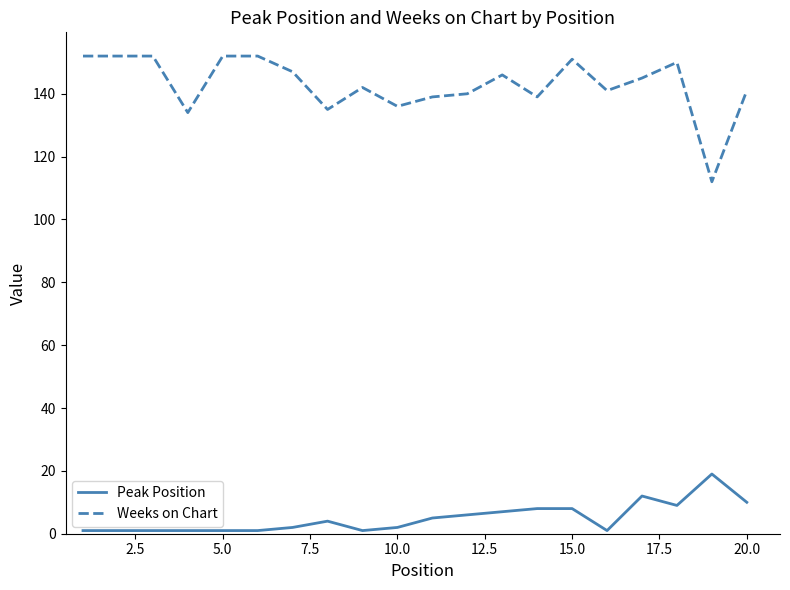

At how many categories does at least one series exceed 87?

20